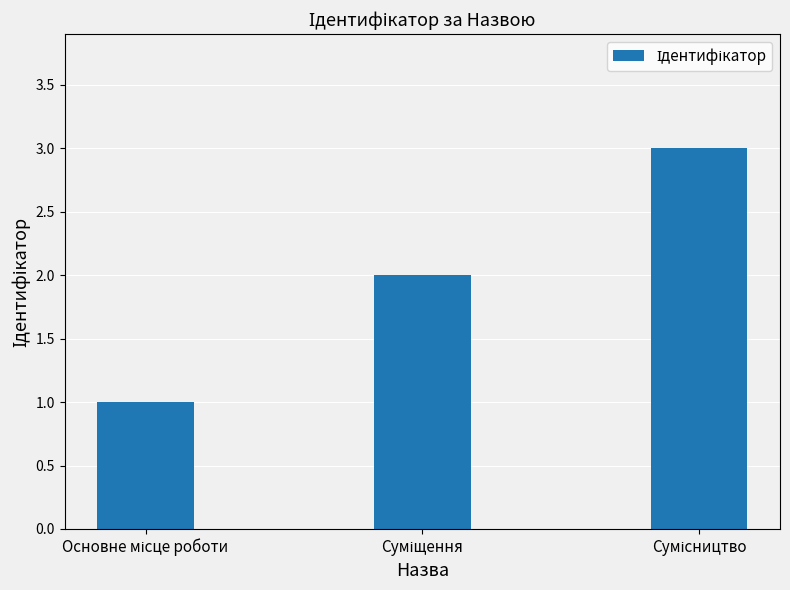

Reading right to left, extract all data points from this chart.

3	2	1